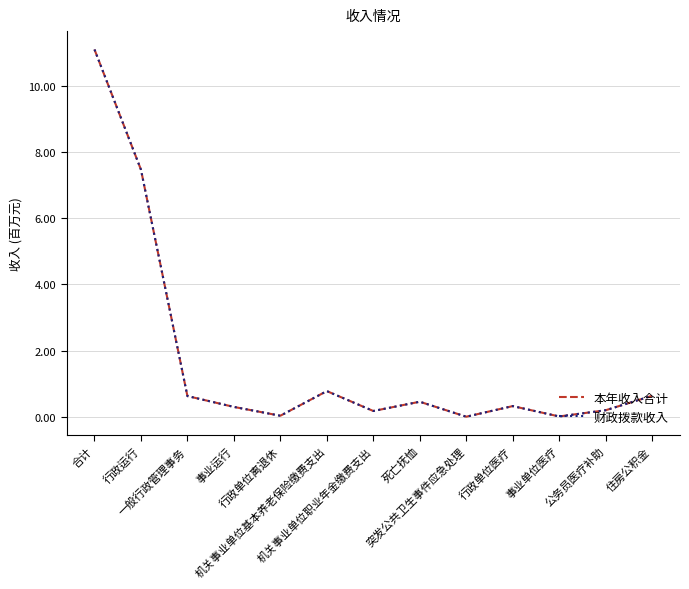

What is the approximate value of 财政拨款收入 at 事业运行?

306831.0